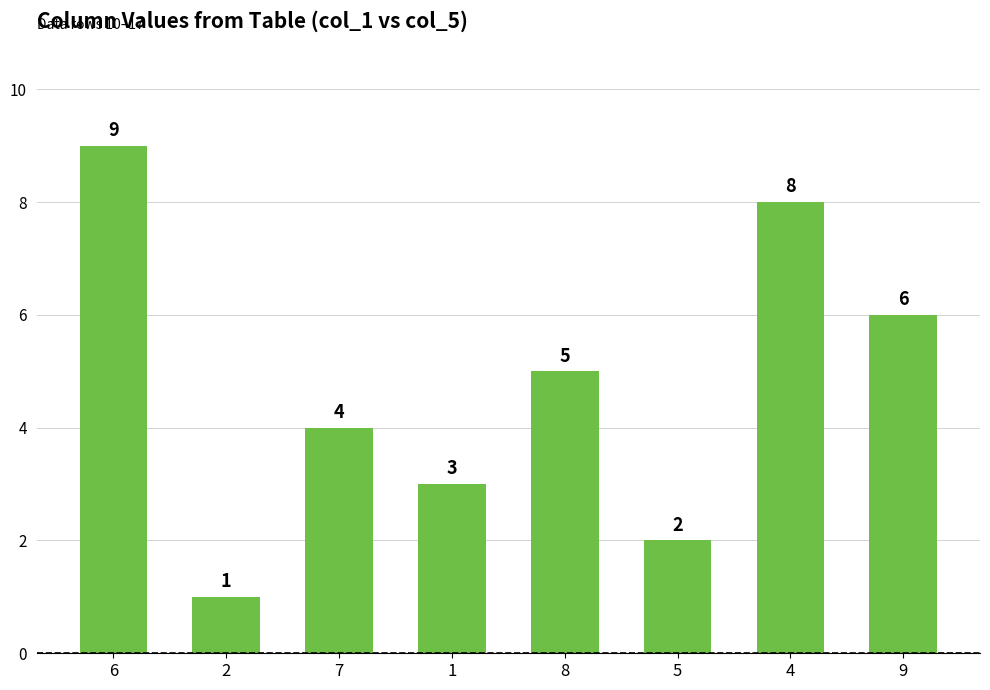

What is the maximum value shown in the chart?

9